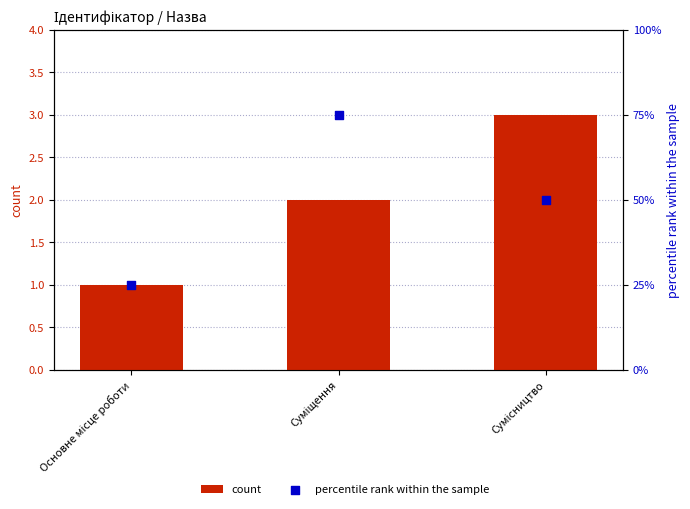

Is the value of percentile rank within the sample at Основне місце роботи greater than the value of count at Сумісництво?

Yes